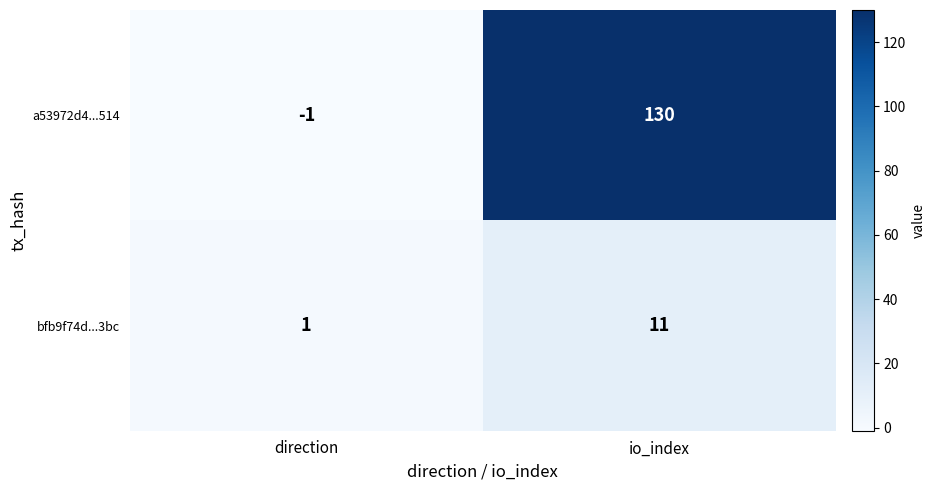

Where is a53972d4...514 nearest to the value 64?

direction